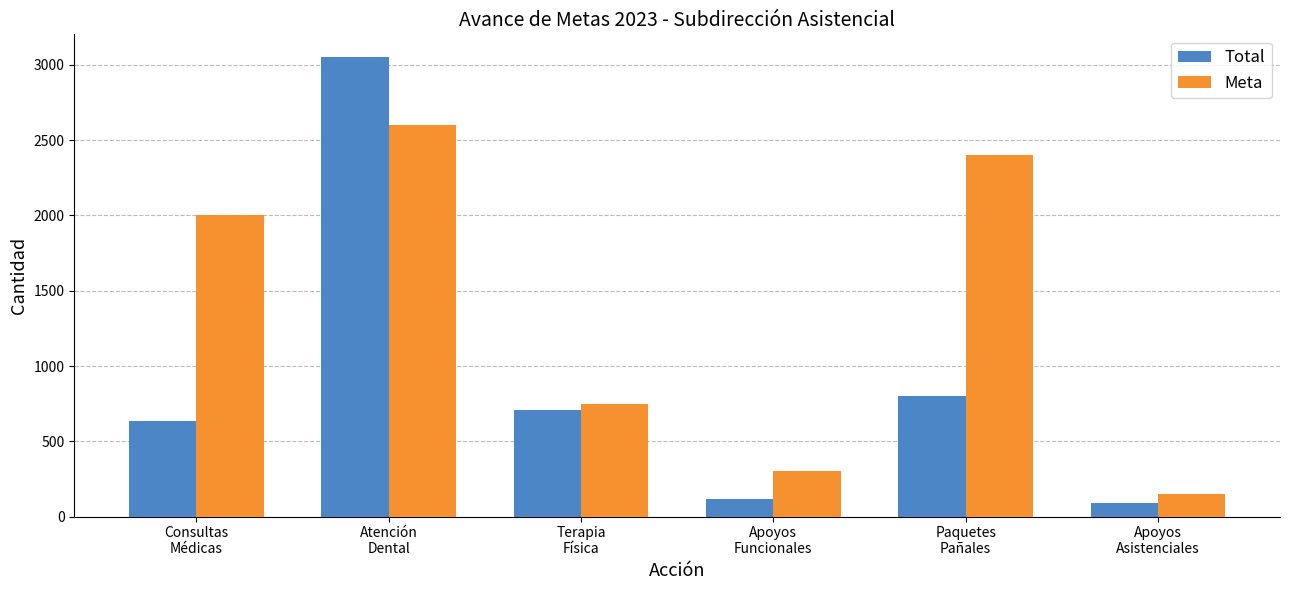

Which series has the largest total across all categories?

Meta